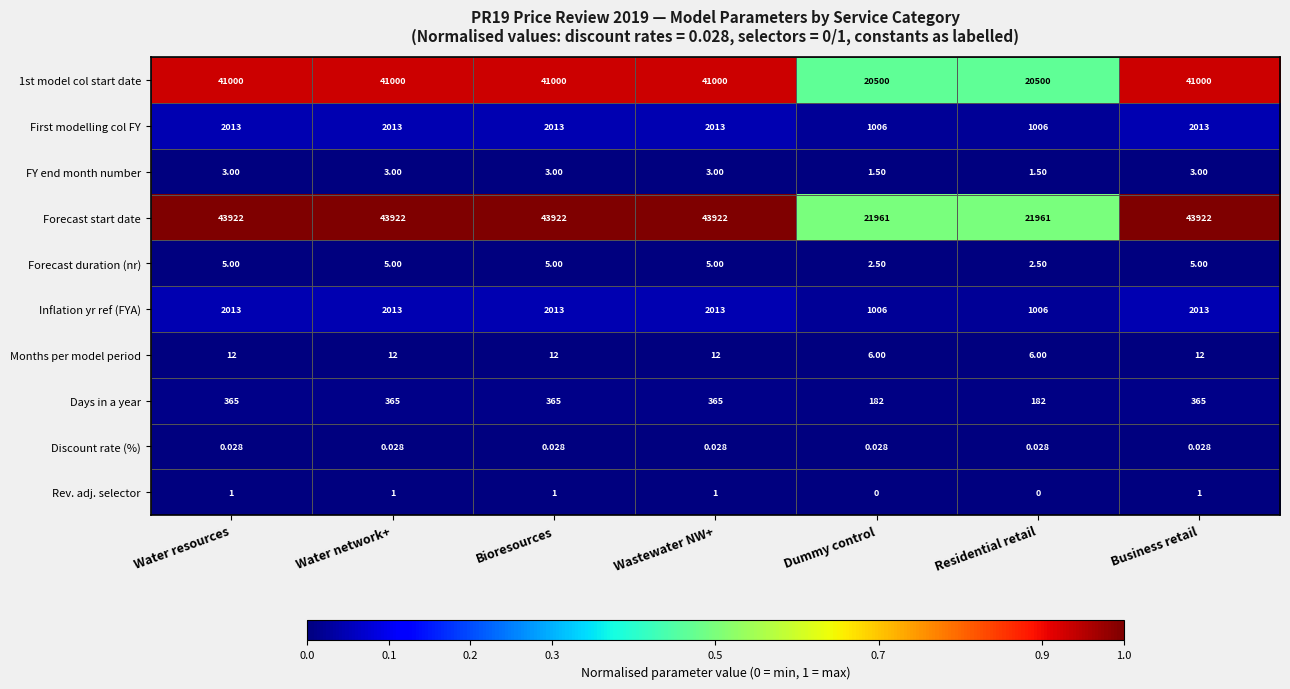

Is the value of FY end month number at Business retail greater than the value of First modelling col FY at Water network+?

No